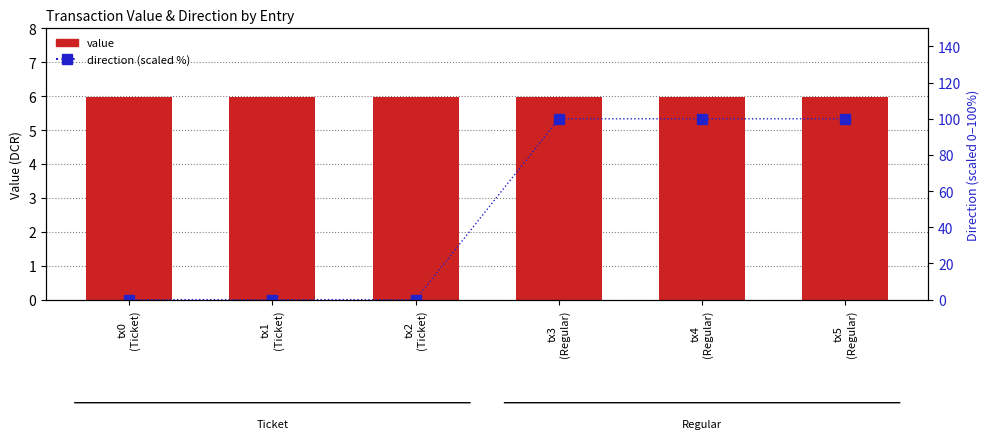

Is the value of direction (scaled %) at tx3
(Regular) greater than the value of value at tx3
(Regular)?

Yes